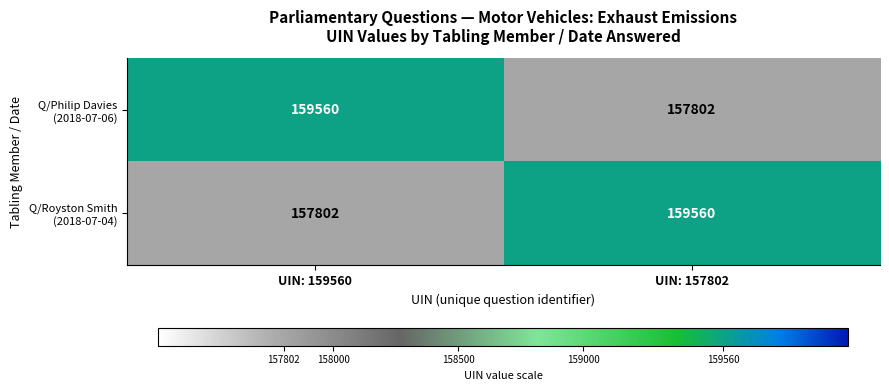

What is the spread (max minus min) of values at UIN: 159560?

1758